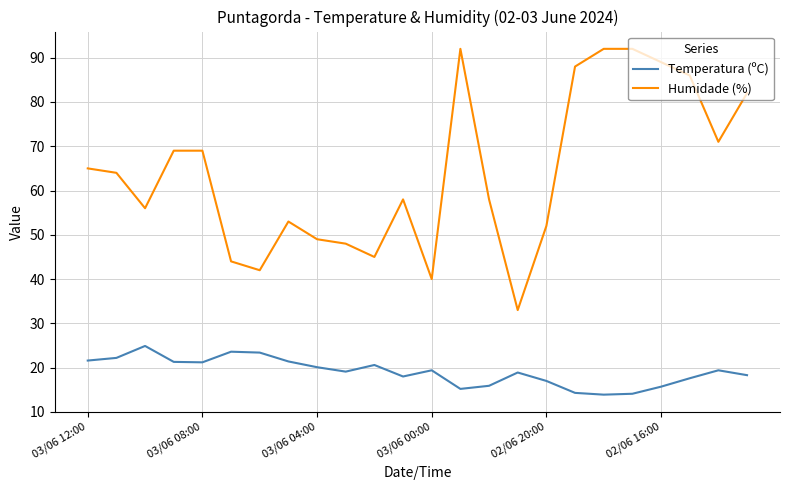

List the series in order of their peak value, highest first.

Humidade (%), Temperatura (ºC)